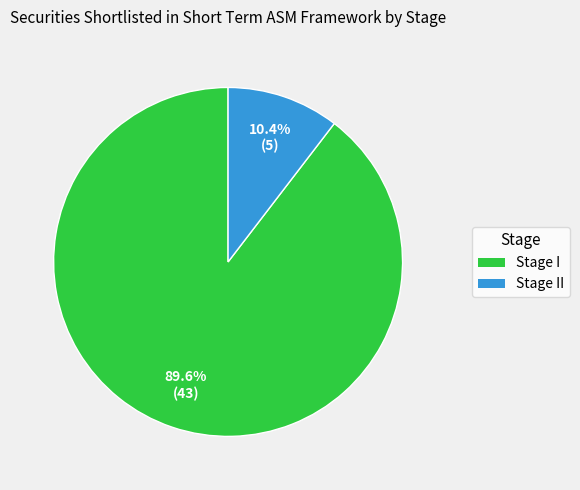

Count the number of slices in the pie.

2